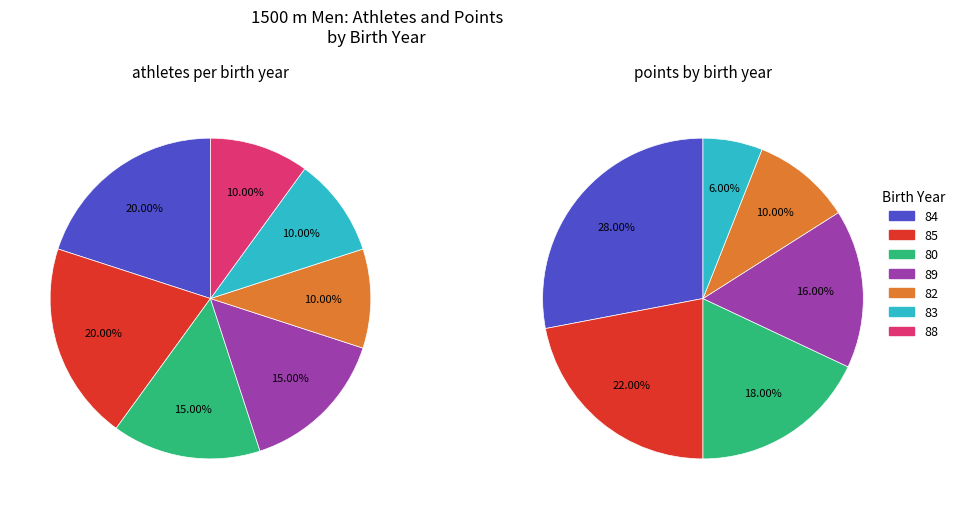

To the nearest percent, what portion does 88 represent?

10%